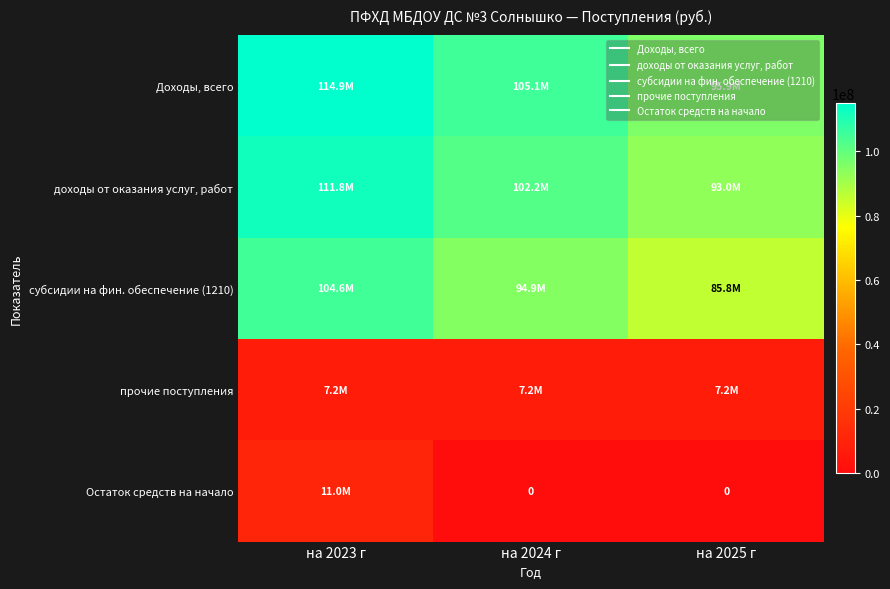

Count the number of categories in the chart.

3